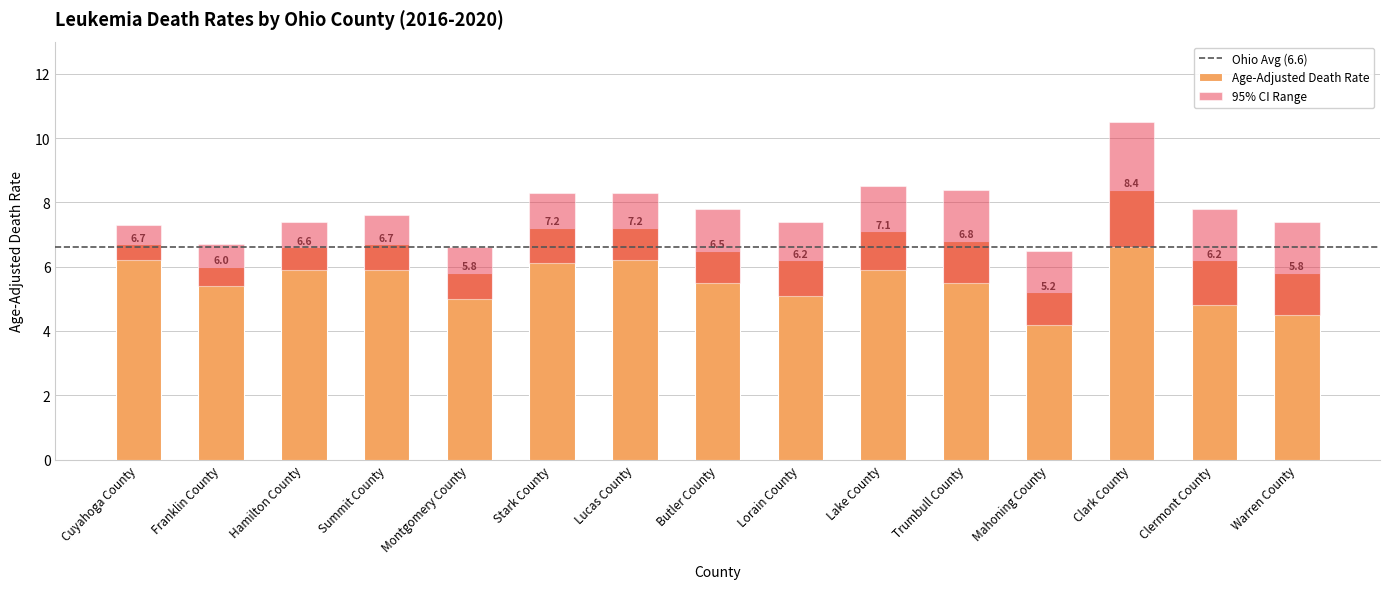

What is the difference between the maximum and second lowest values in the Lower CI series?

2.1